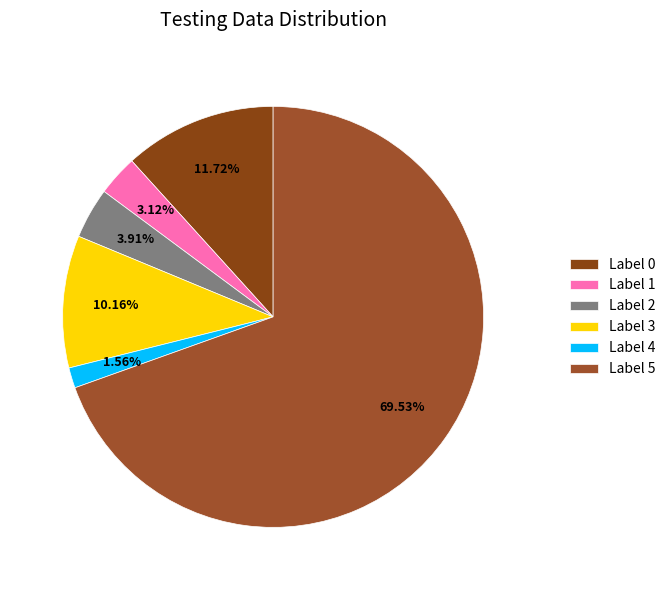

To the nearest percent, what is the difference between the largest and smallest slice percentages?

68%